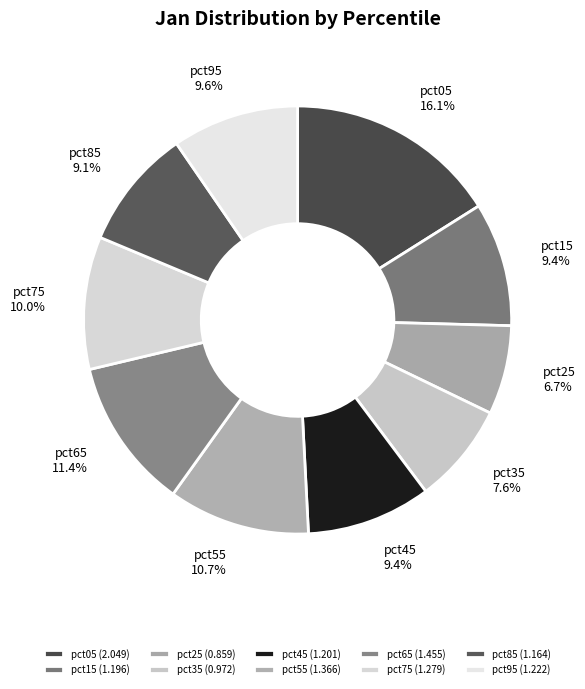

What is the largest slice in the pie chart?

pct05